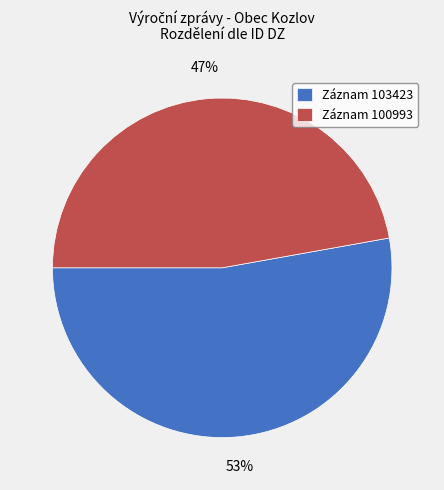

To the nearest percent, what percentage of the pie is Záznam 103423?

53%